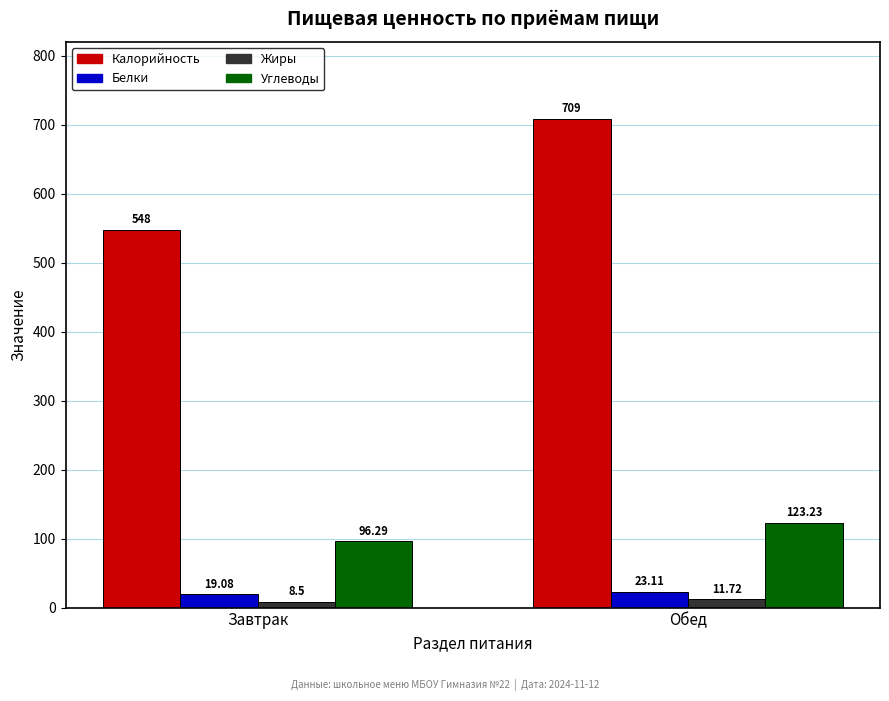

What value does the Белки series have at Завтрак?

19.1